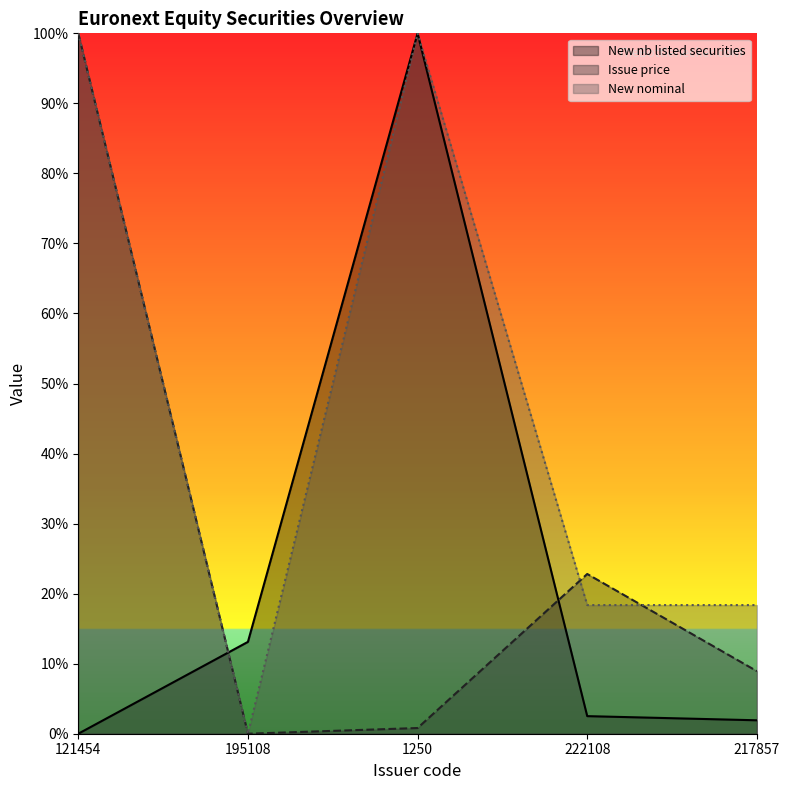

Count the number of categories in the chart.

5